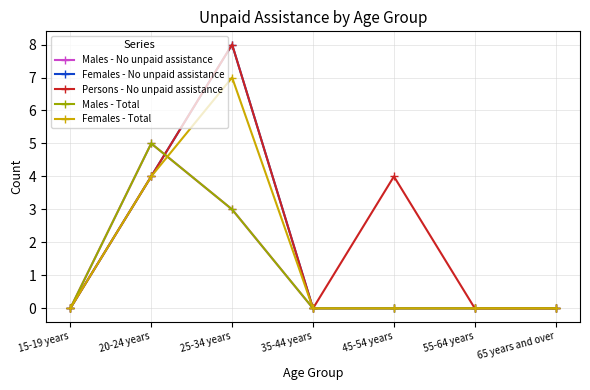

What is the label of the 5th point from the right?

25-34 years